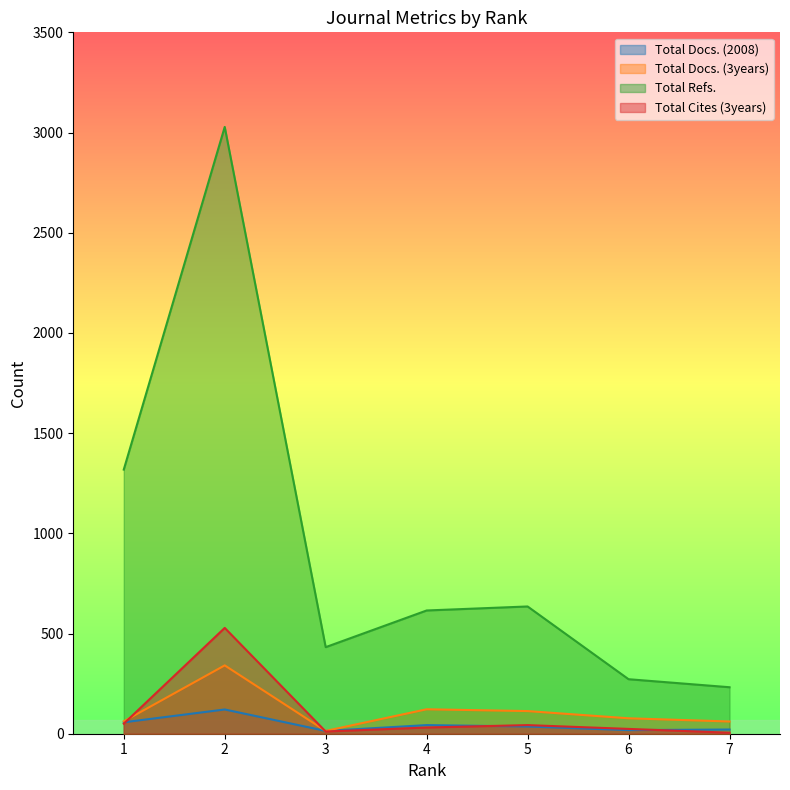

The Total Refs. series shows 341 at 4. True or false?

False